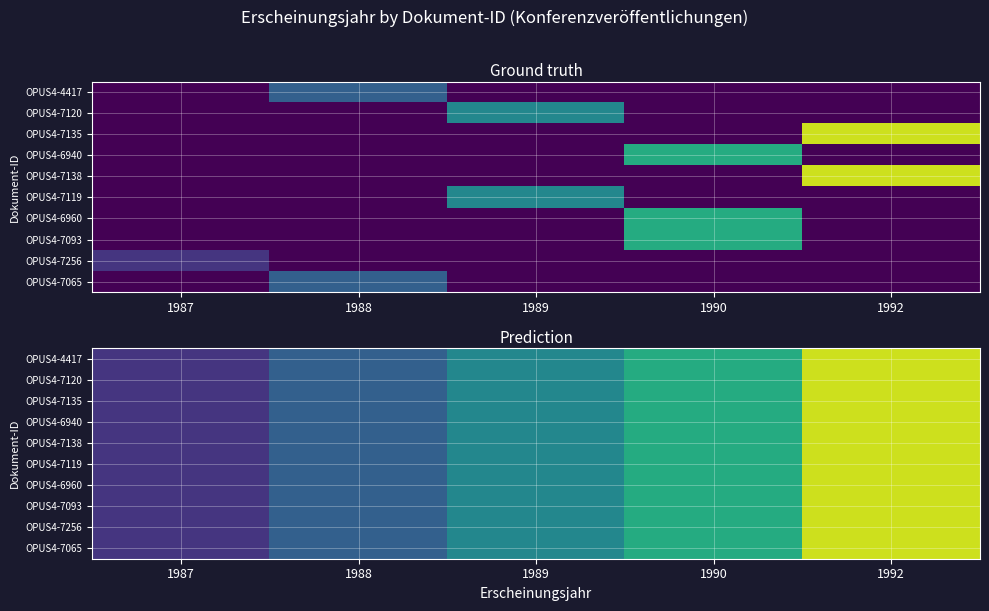

What is the total value across all series at 1990?

19900